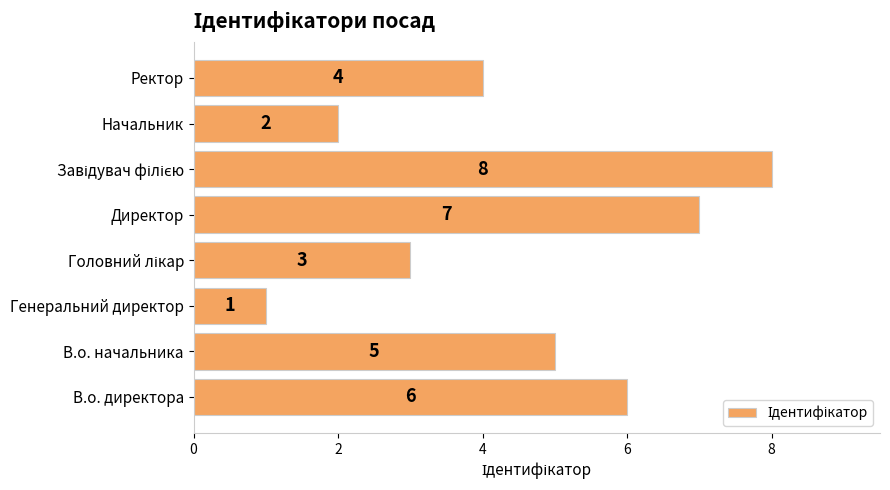

Between Директор and Начальник, which is larger?

Директор